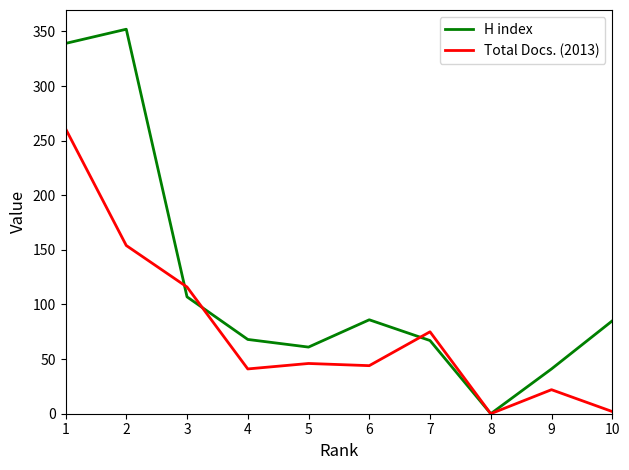

The value of H index at 2 is 119. True or false?

False